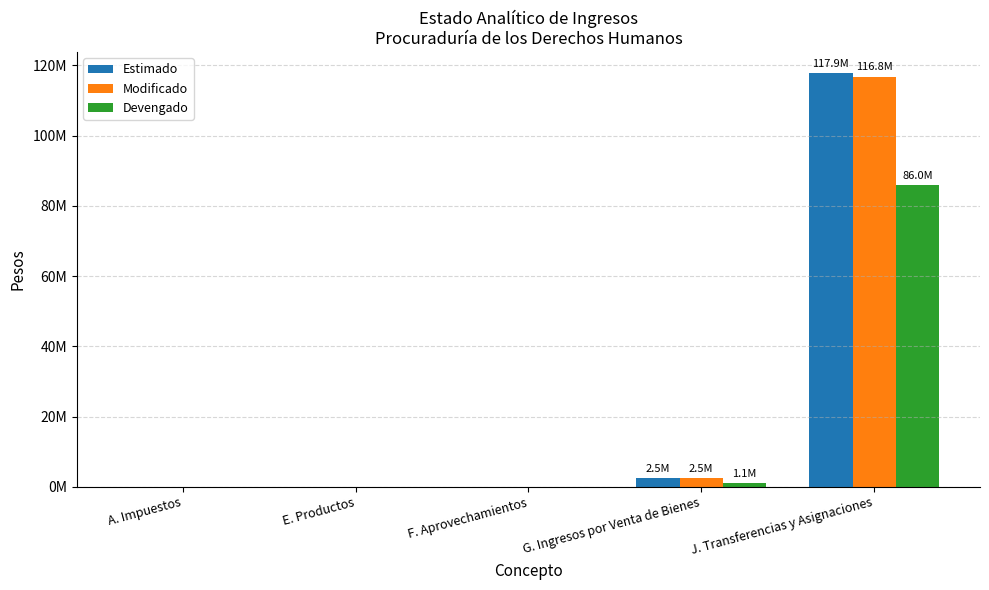

What are all the series names shown in the legend?

Estimado, Modificado, Devengado